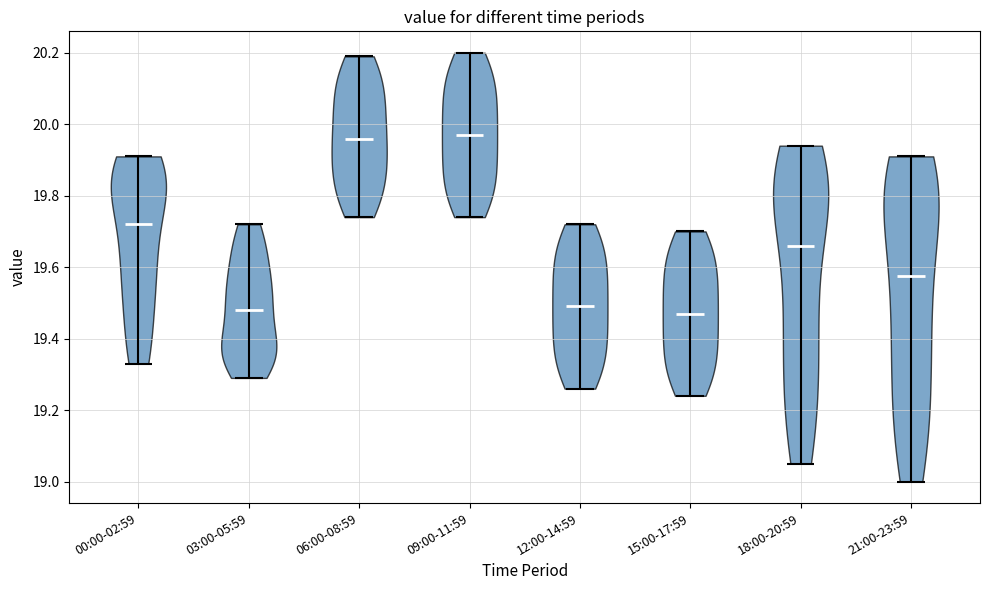

Reading left to right, read every violin against the y-axis: where its median line is, and the lowest and highest points it reaches. The values are not printed on the chart, so give them approximately, as read against the axis.

00:00-02:59: median line 19.72, lowest point 19.34, highest point 19.92
03:00-05:59: median line 19.48, lowest point 19.30, highest point 19.72
06:00-08:59: median line 19.96, lowest point 19.74, highest point 20.20
09:00-11:59: median line 19.98, lowest point 19.74, highest point 20.20
12:00-14:59: median line 19.50, lowest point 19.26, highest point 19.72
15:00-17:59: median line 19.48, lowest point 19.24, highest point 19.70
18:00-20:59: median line 19.66, lowest point 19.06, highest point 19.94
21:00-23:59: median line 19.58, lowest point 19.00, highest point 19.92